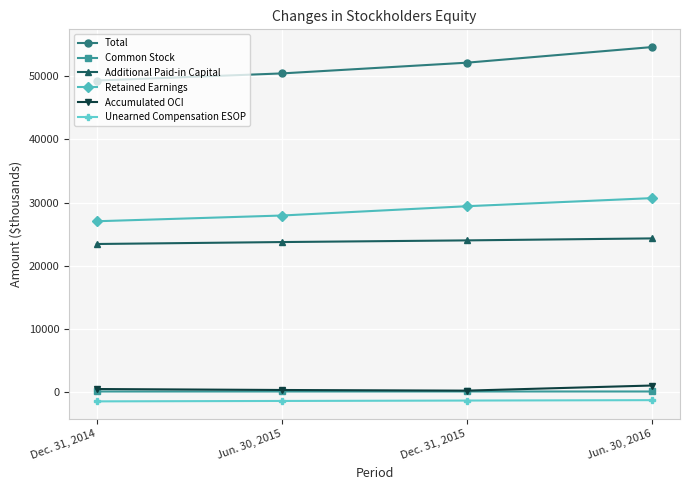

Does the chart display data point markers on the line(s)?

Yes